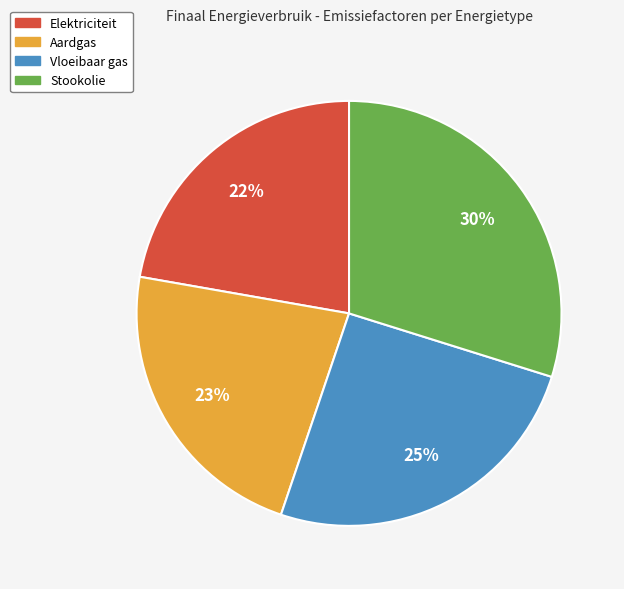

To the nearest percent, what is the difference between the largest and smallest slice percentages?

8%